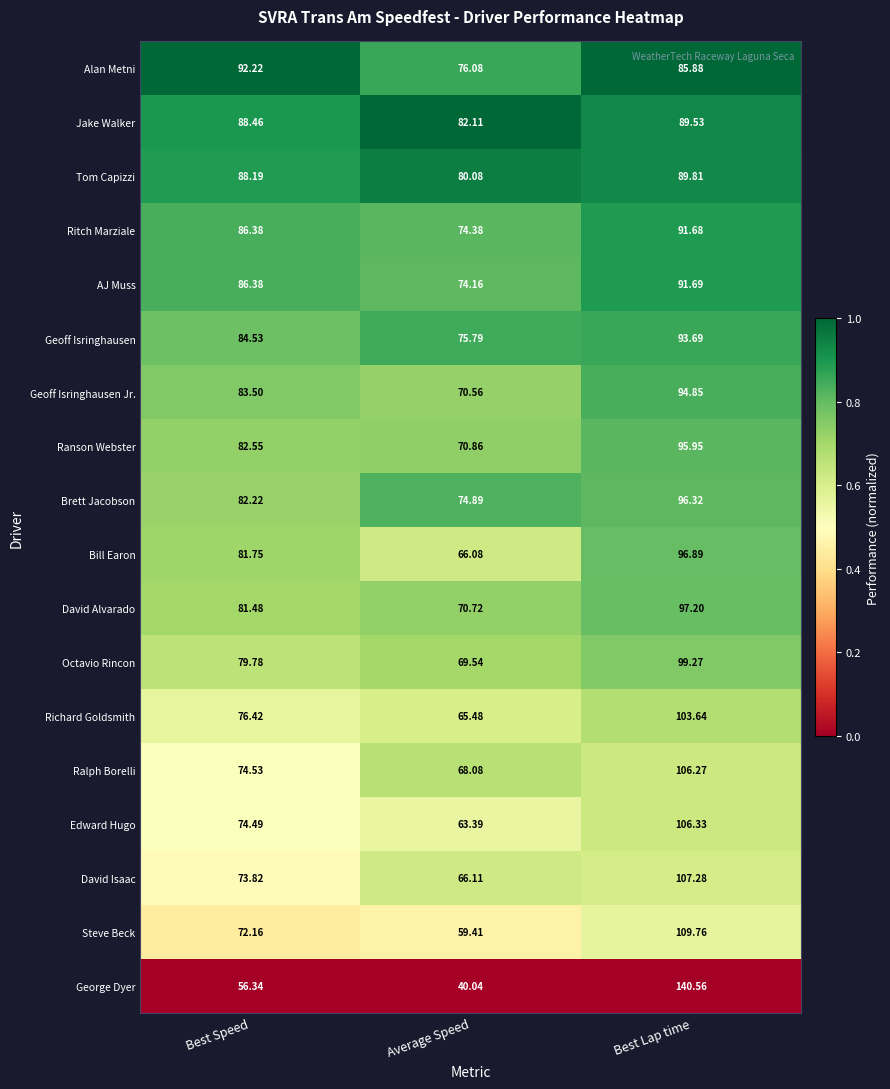

Which category has the lowest value in the Ritch Marziale series?

Average Speed